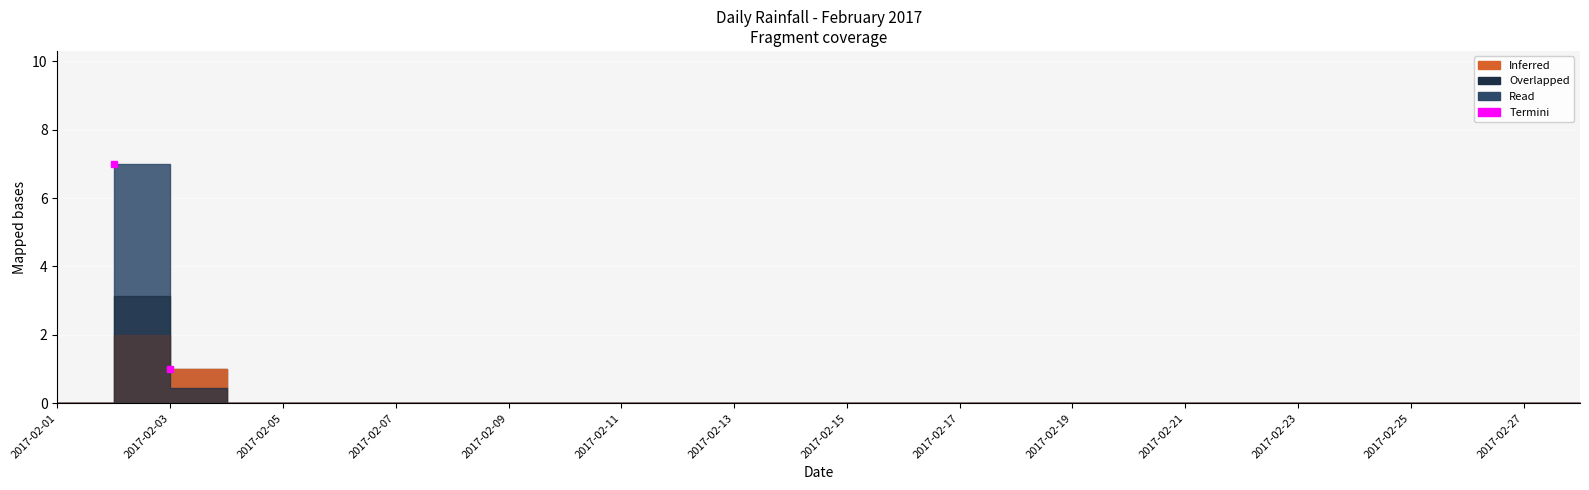

The chart shows a value of 5 at 2017-02-02. True or false?

False